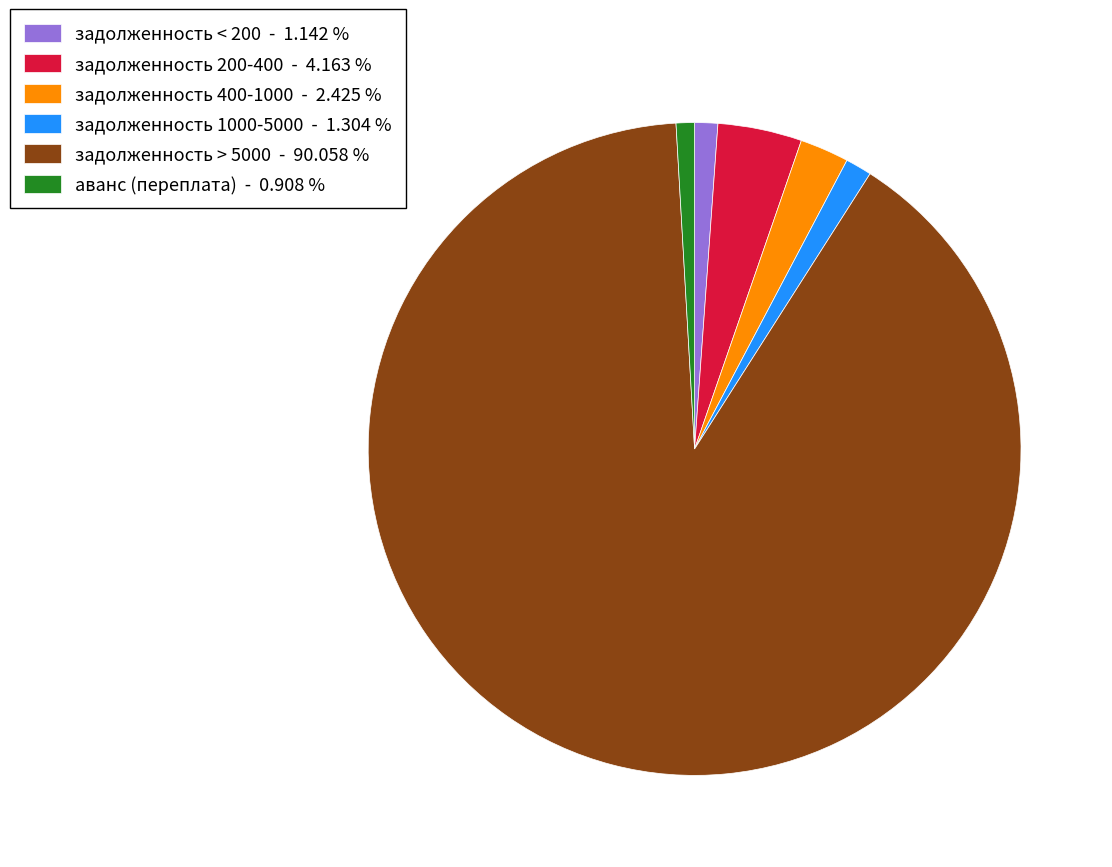

Which slice is the largest?

задолженность > 5000 - 90.058 %